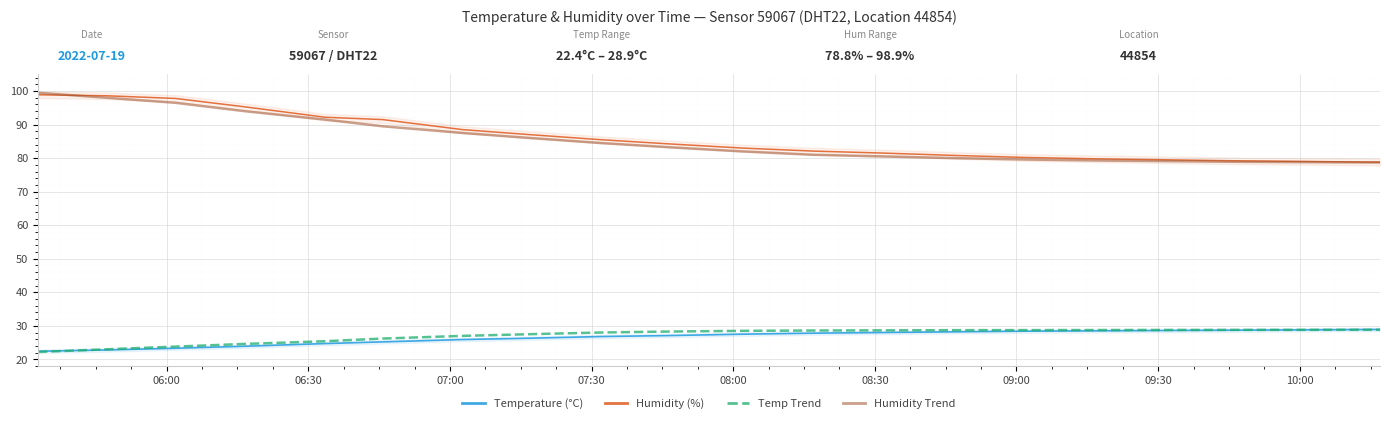

True or false: Humidity Trend and Temperature (°C) intersect in this chart.

False